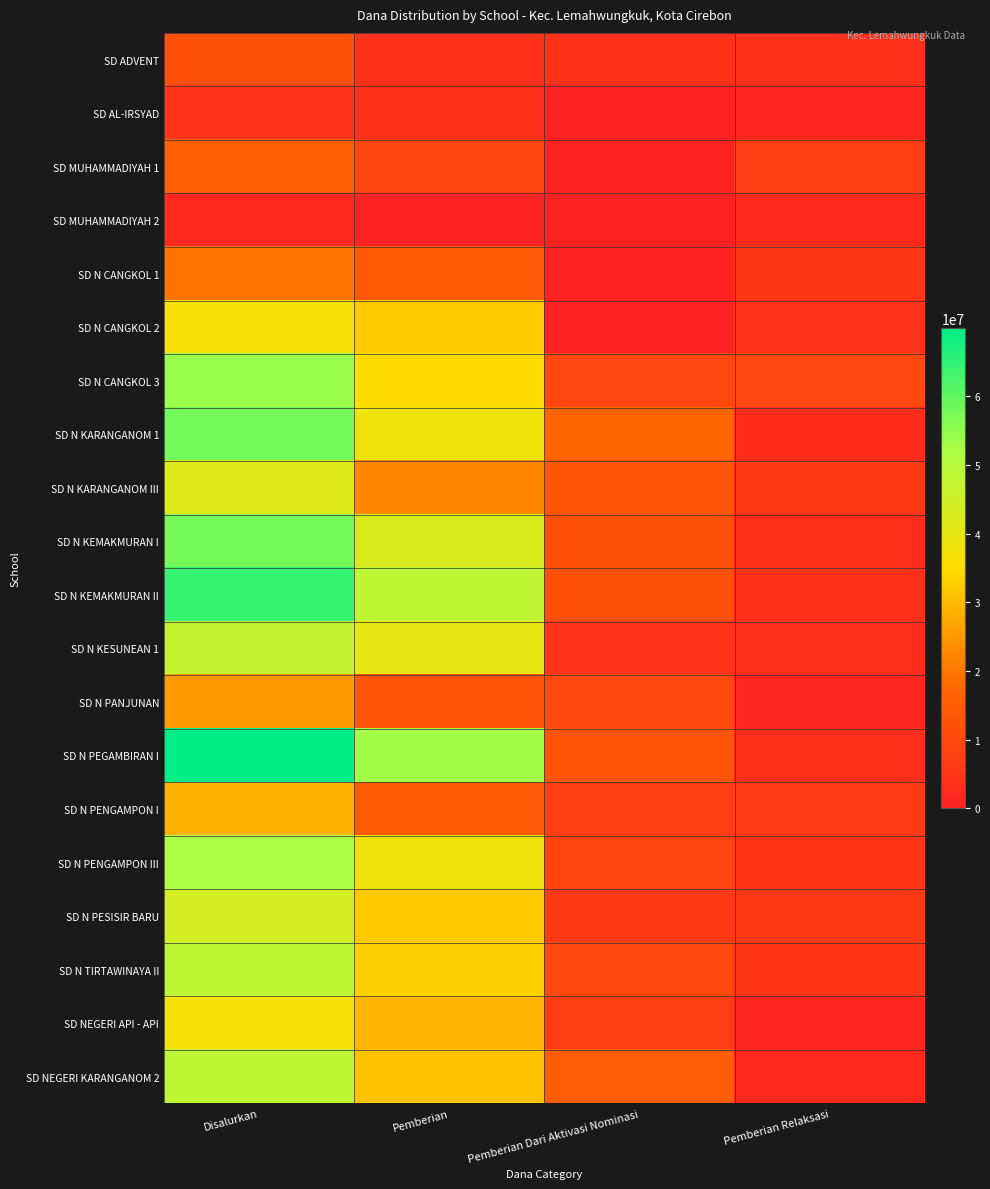

What is the total value across all series at Pemberian Relaksasi?

83250000